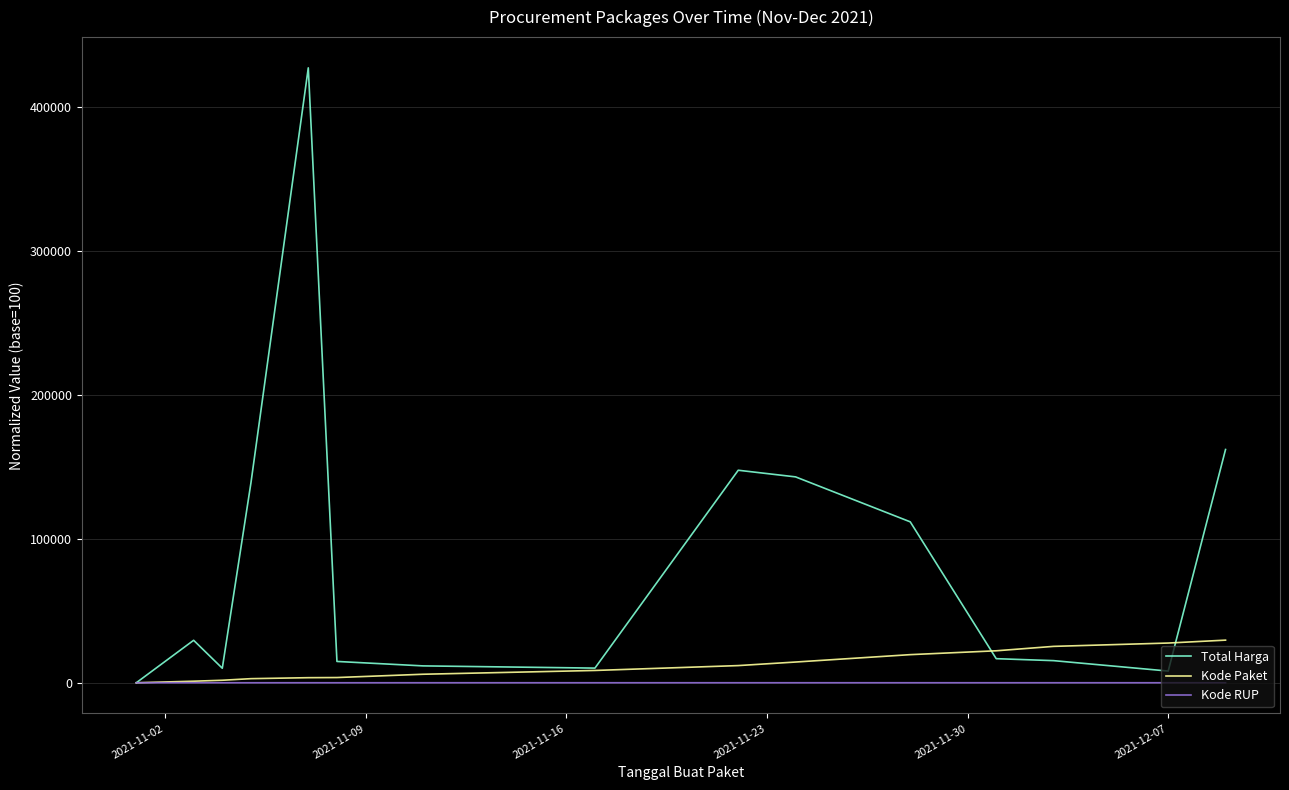

What is the minimum value for Kode Paket?

100.0